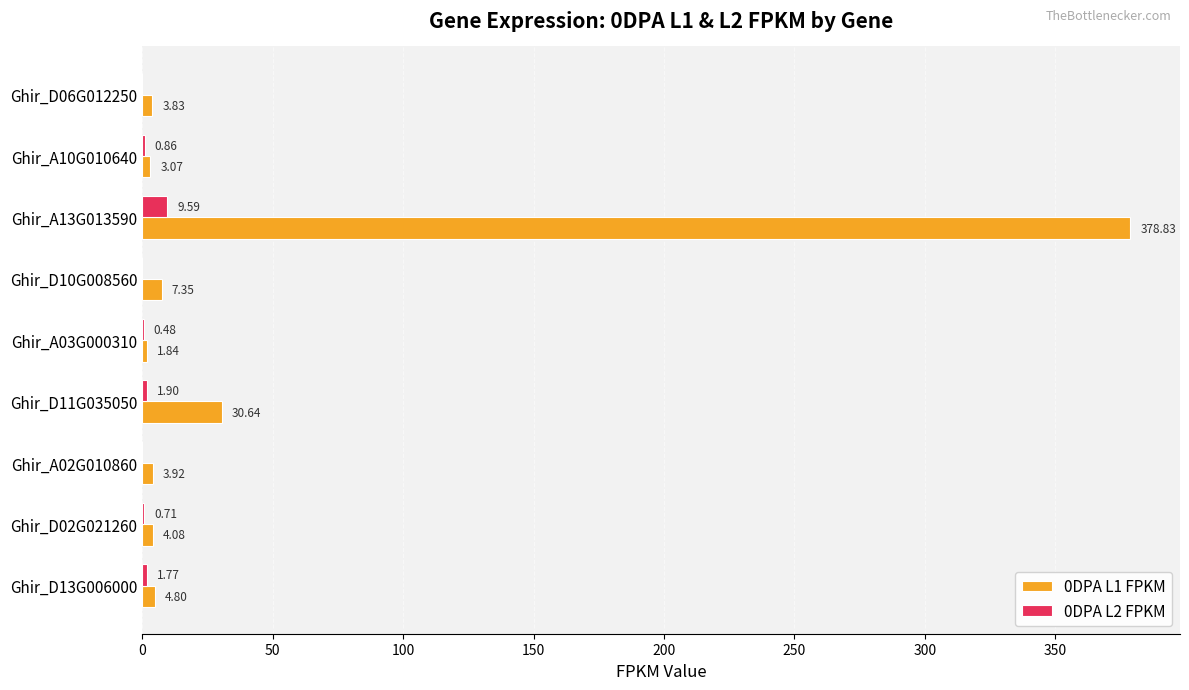

How many data points in 0DPA L2 FPKM are above 0?

6